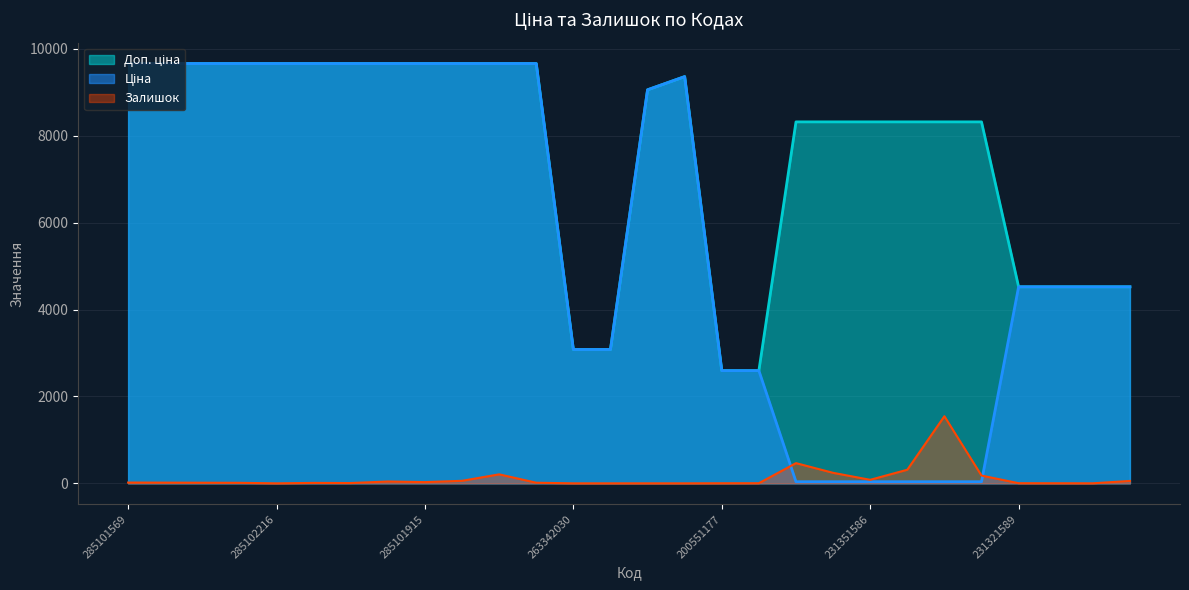

The value of Залишок at 285102216 is -1048.2. True or false?

False